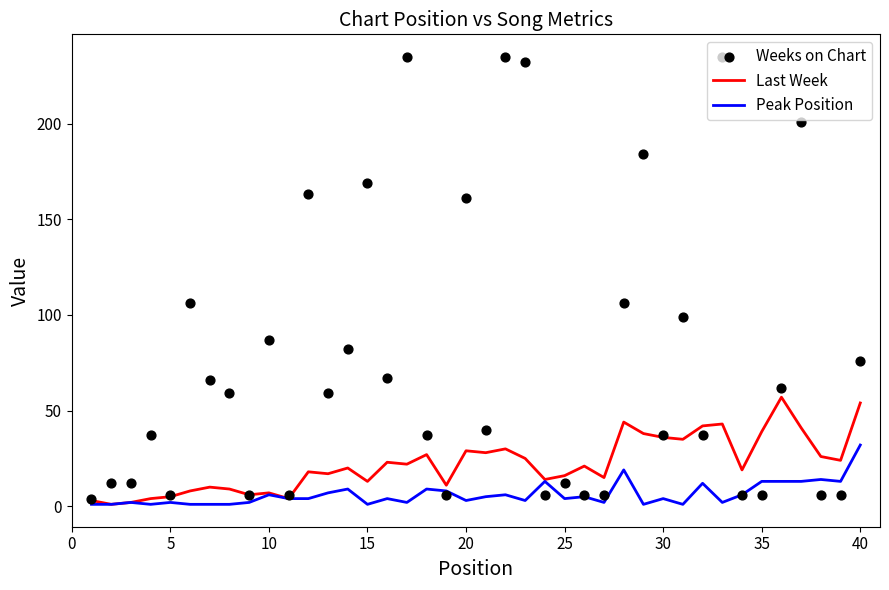

What is the maximum value for Last Week?

57